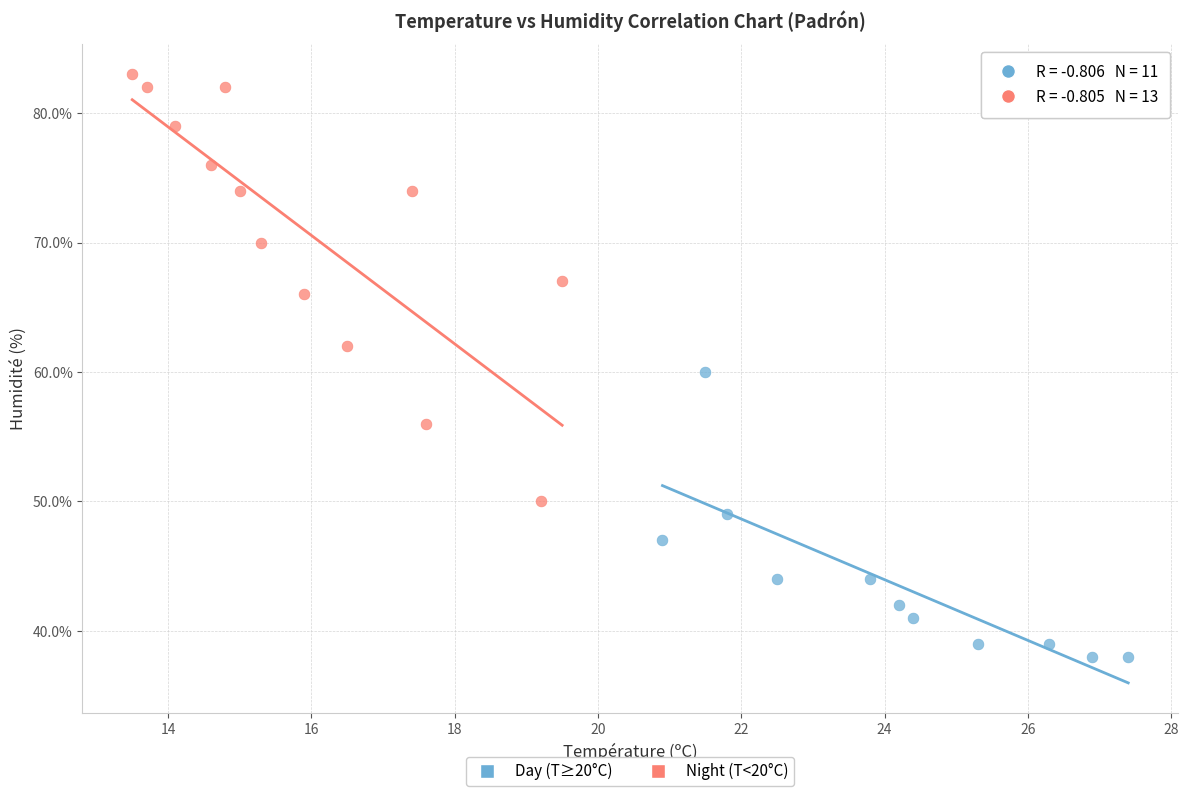

Which series reaches the maximum Y coordinate?

Night (T<20°C)